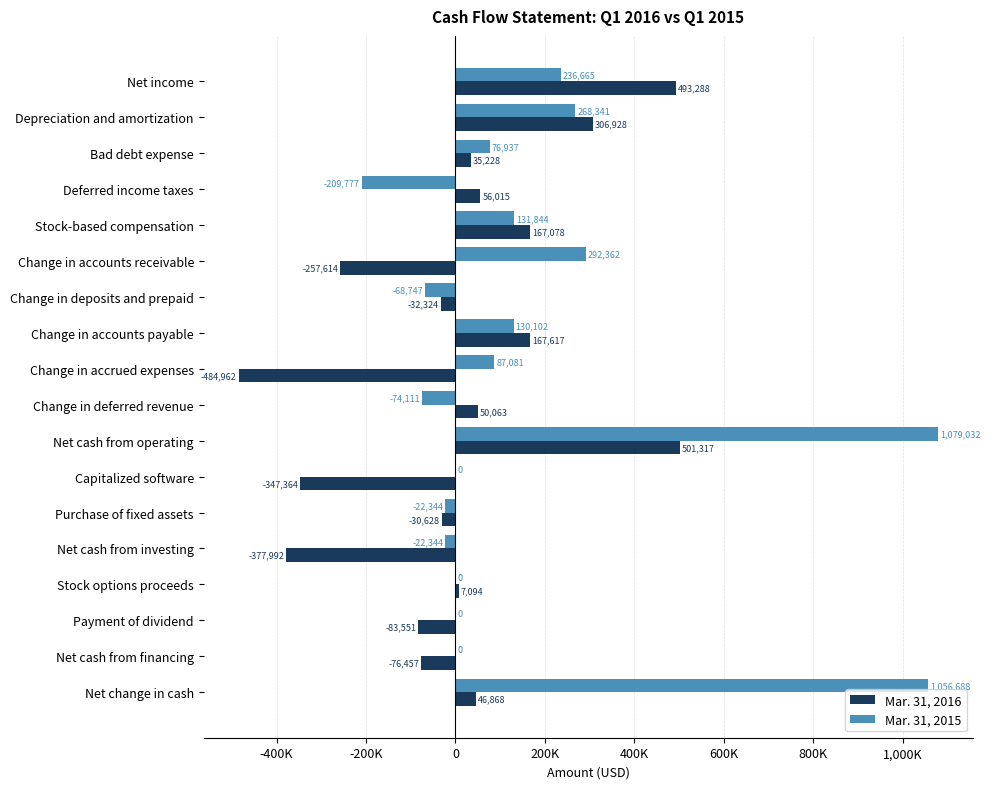

What are all the series names shown in the legend?

Mar. 31, 2016, Mar. 31, 2015